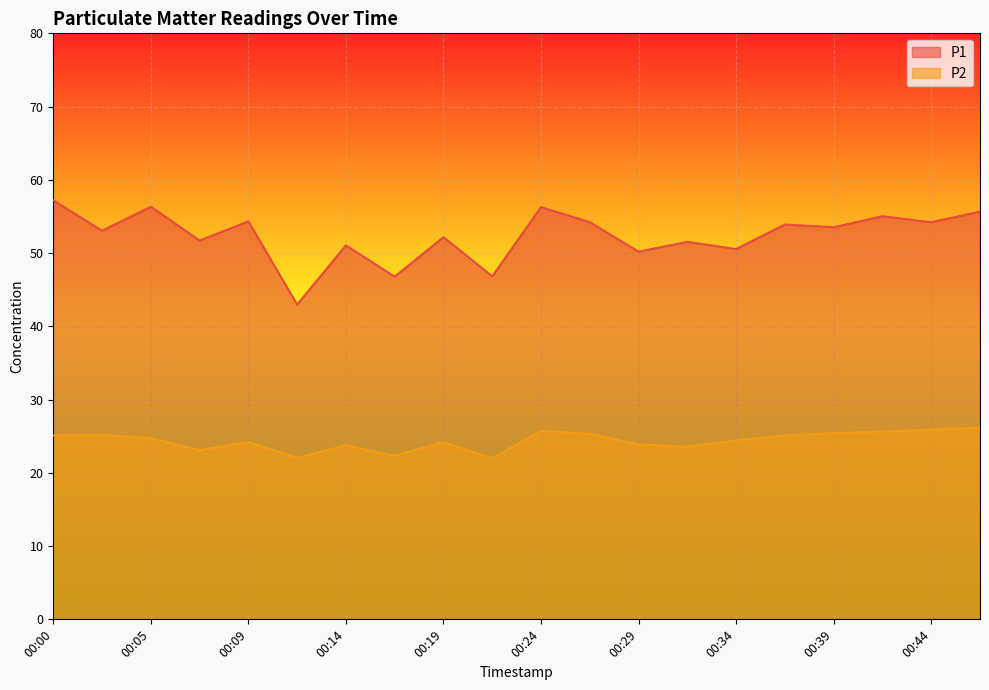

Which series has the largest range (max minus min)?

P1